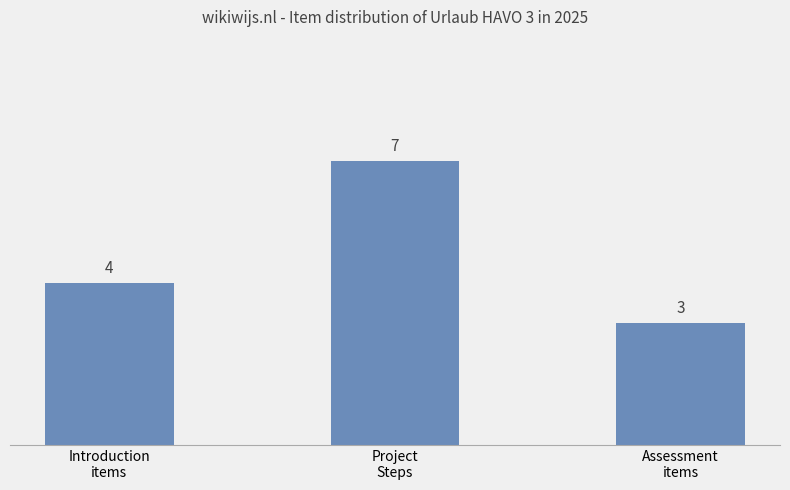

Which category has the lowest value across all series?

Assessment
items